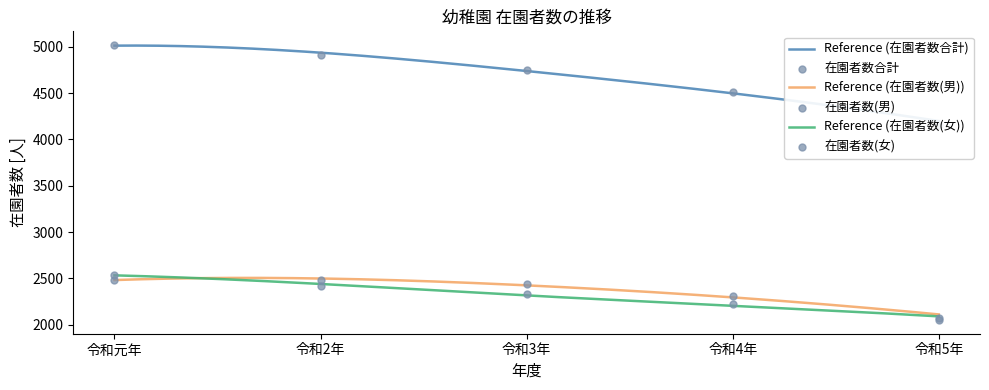

Which series contains the highest Y value?

在園者数合計